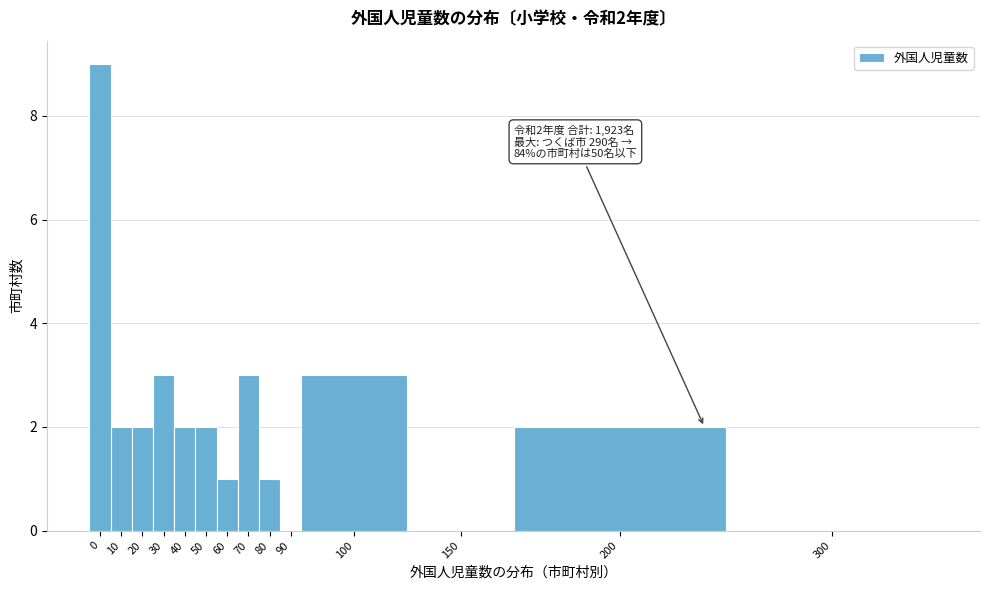

Reading left to right, transcribe all the data shown in this chart.

0=9	10=2	20=2	30=3	40=2	50=2	60=1	70=3	80=1	90=0	100=3	150=0	200=2	300=0